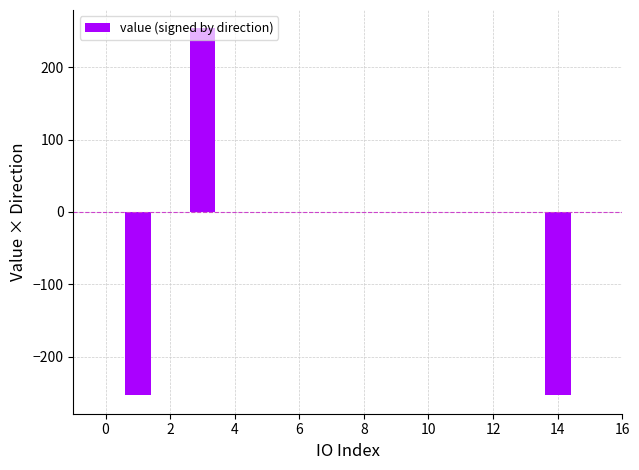

The chart shows a value of 161.2 at 4. True or false?

False